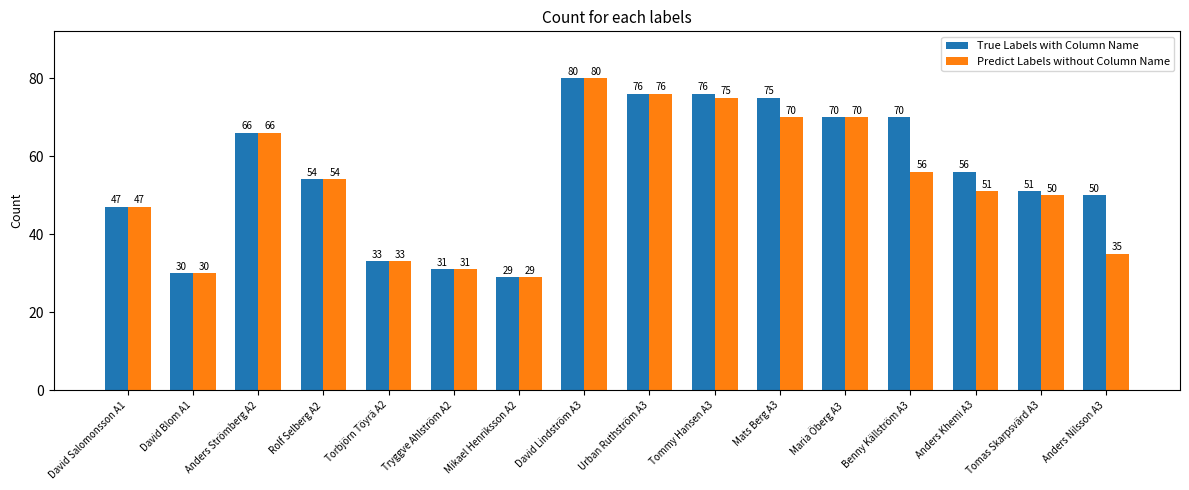

The value of Predict Labels without Column Name at Benny Källström A3 is 56. True or false?

True